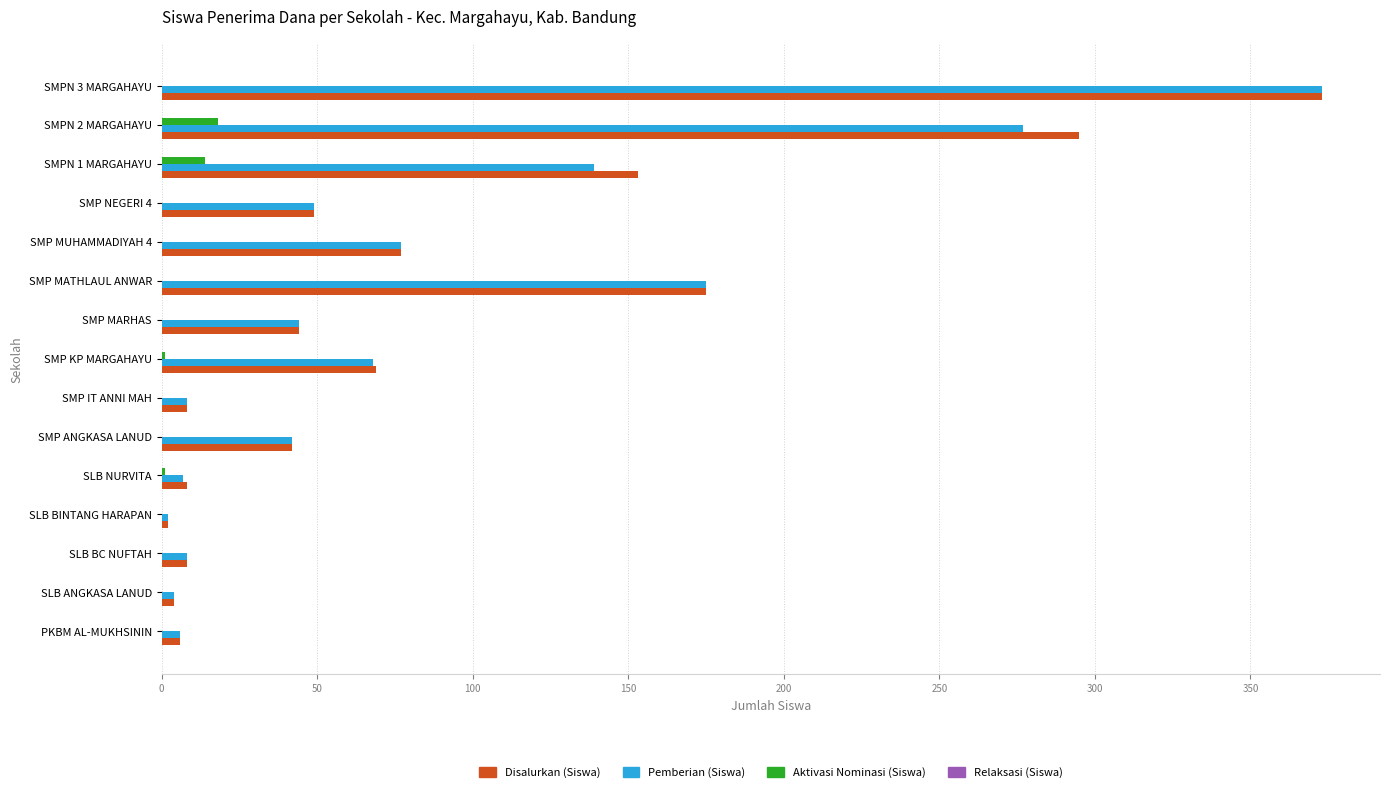

Is the value of Disalurkan (Siswa) at SMP MATHLAUL ANWAR greater than the value of Aktivasi Nominasi (Siswa) at SMP MARHAS?

Yes